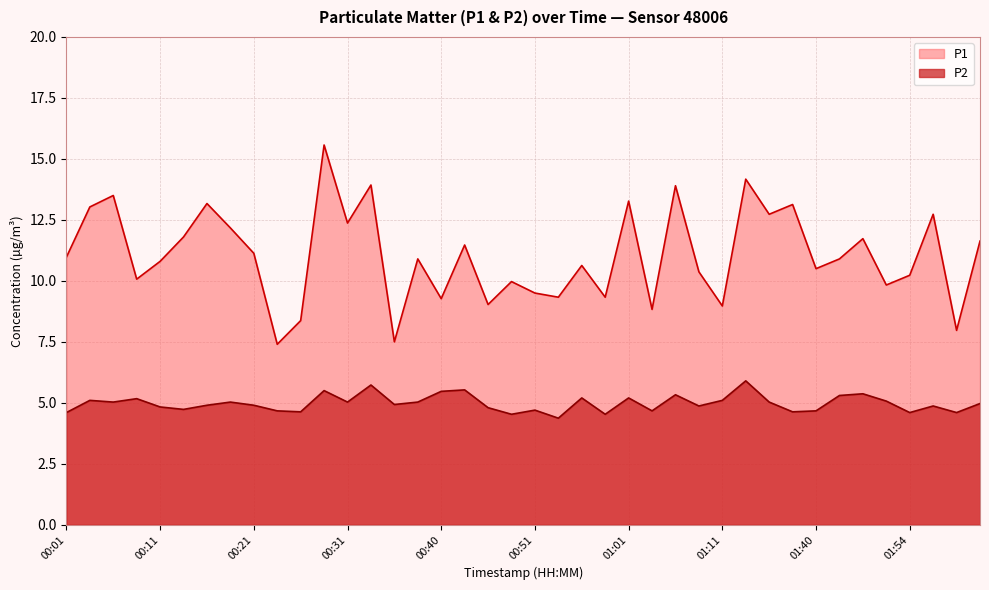

What value does the P2 series have at 00:26?

4.6